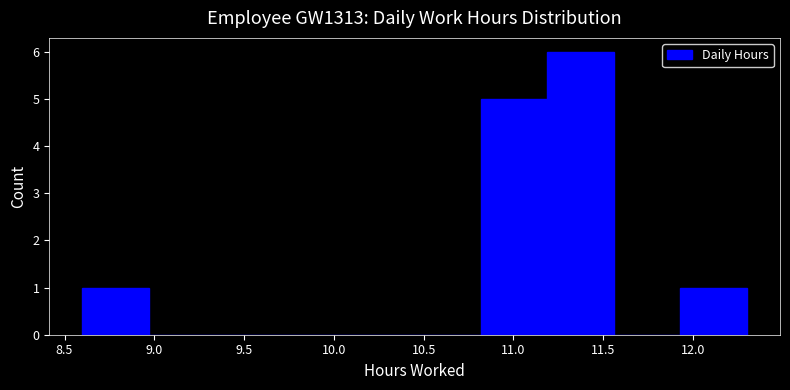

Reading left to right, transcribe this chart: for each bar, give the range it covers on the x-axis and its height. Neither the bar edges nor the heights are printed on the chart, so give them approximately, as read against the axes.

8.60 to 8.97: 1
8.97 to 9.34: 0
9.34 to 9.71: 0
9.71 to 10.08: 0
10.08 to 10.45: 0
10.45 to 10.82: 0
10.82 to 11.19: 5
11.19 to 11.56: 6
11.56 to 11.93: 0
11.93 to 12.30: 1